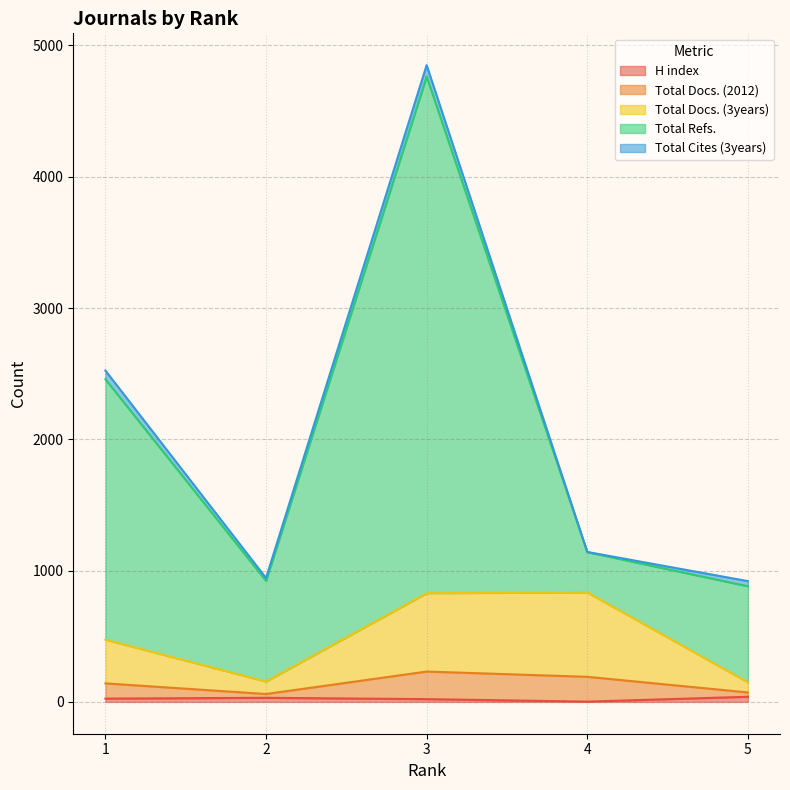

What is the difference between the second highest and second lowest values in the Total Refs. series?

1580